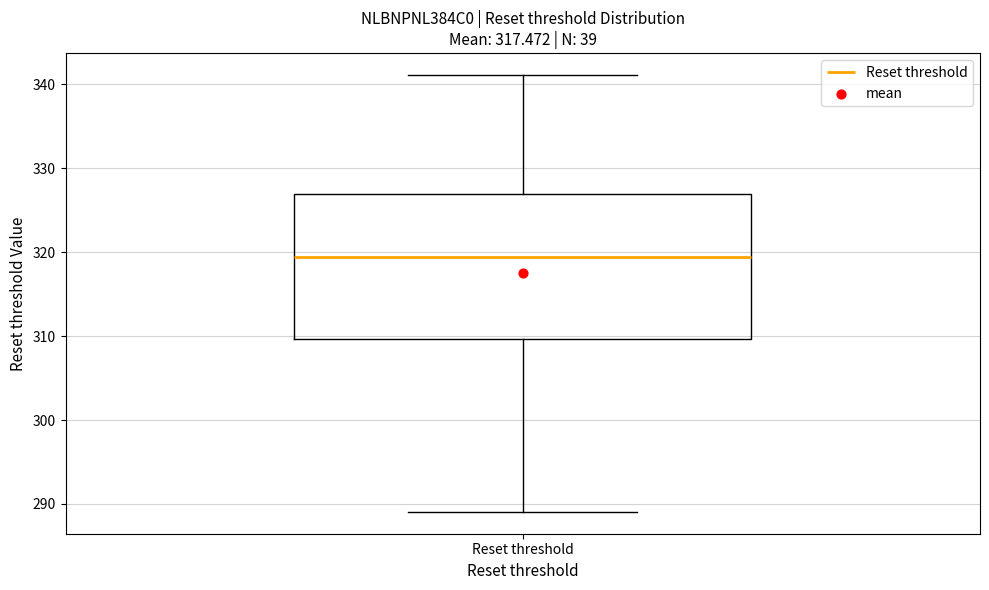

Where does the median line of the box for Reset threshold sit on the y-axis? The values are not printed on the chart, so give them approximately, as read against the axis.

319